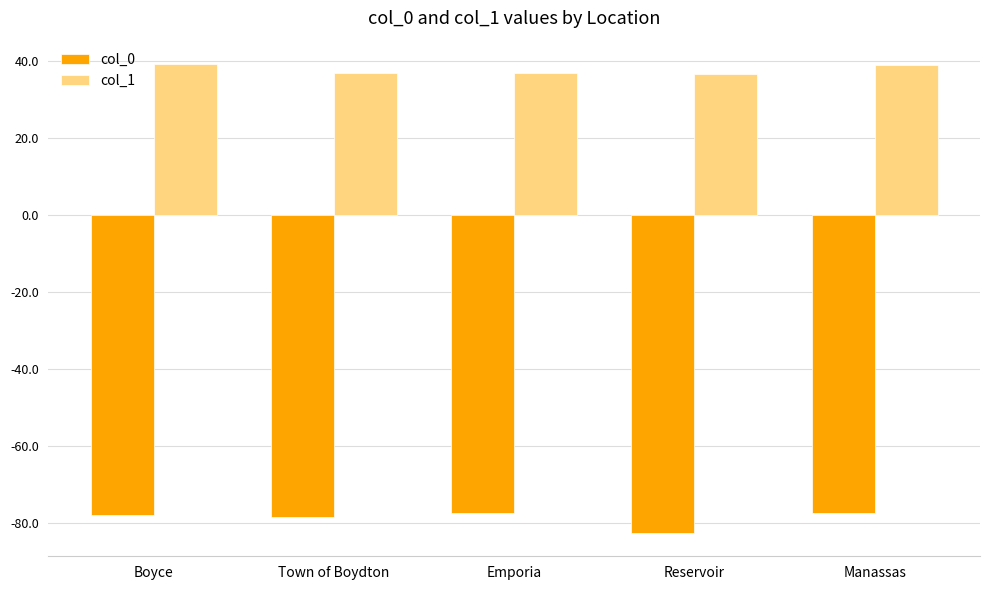

What are all the series names shown in the legend?

col_0, col_1